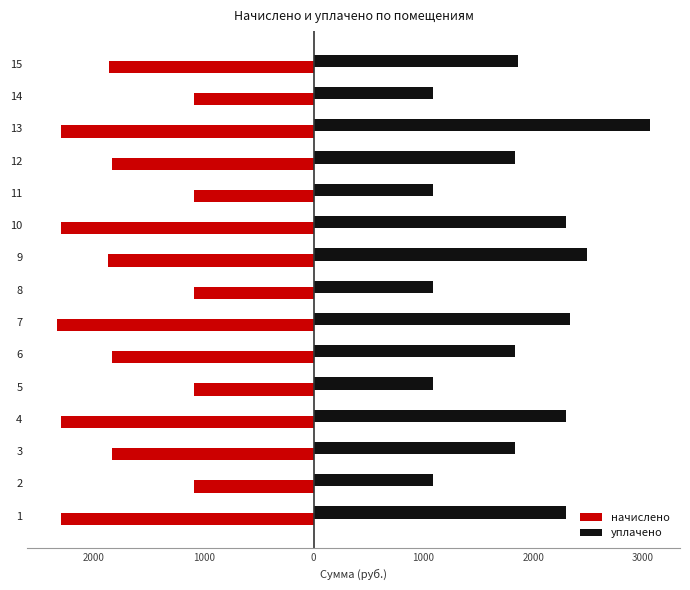

What are all the series names shown in the legend?

начислено, уплачено